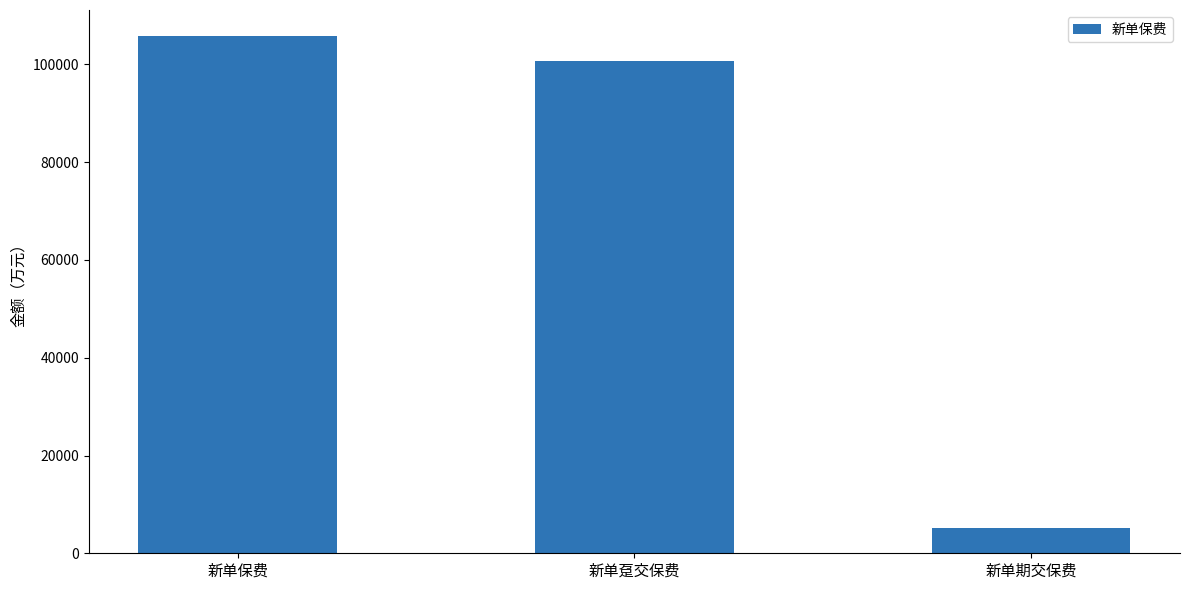

What is the label of the 3rd bar from the right?

新单保费